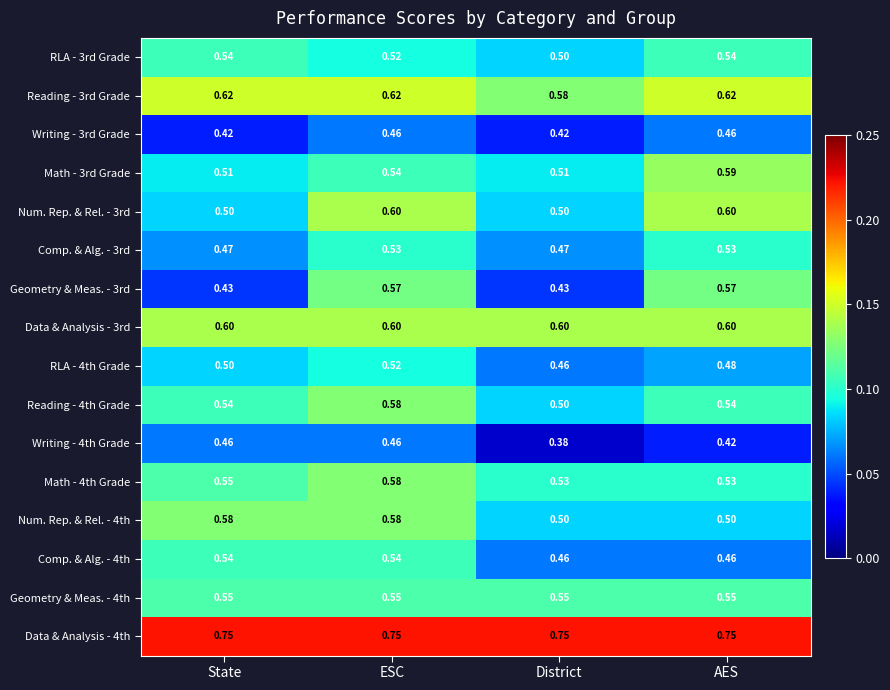

At which category is the sum across all series the highest?

ESC